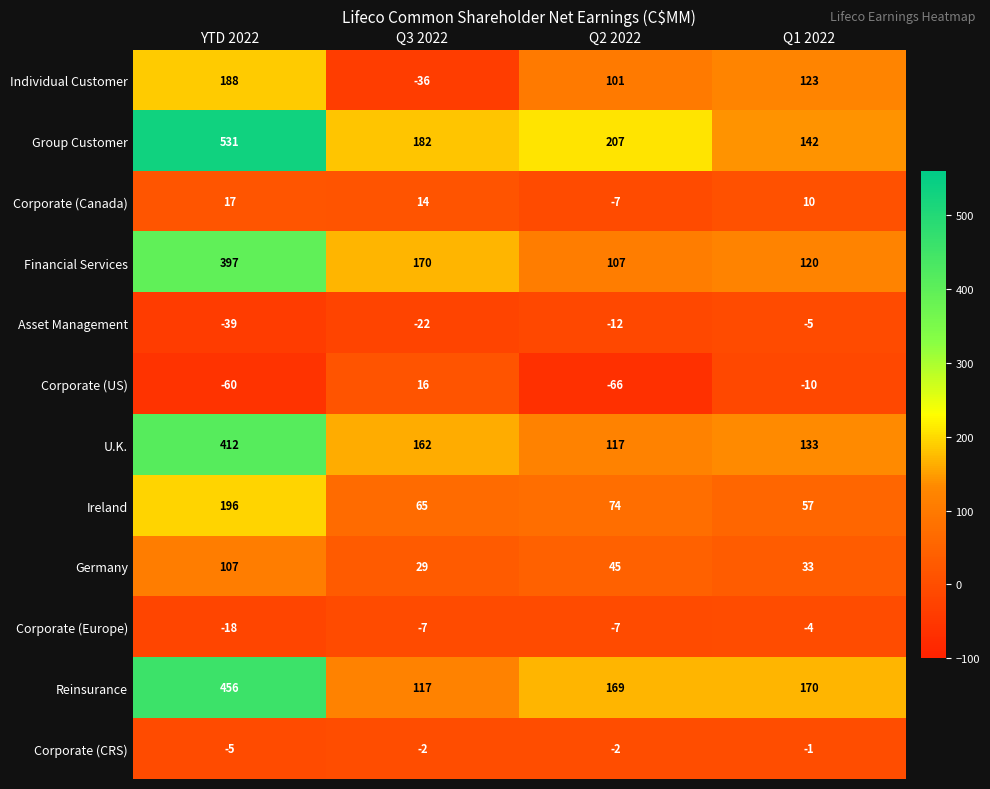

At which category is the sum across all series the highest?

YTD 2022